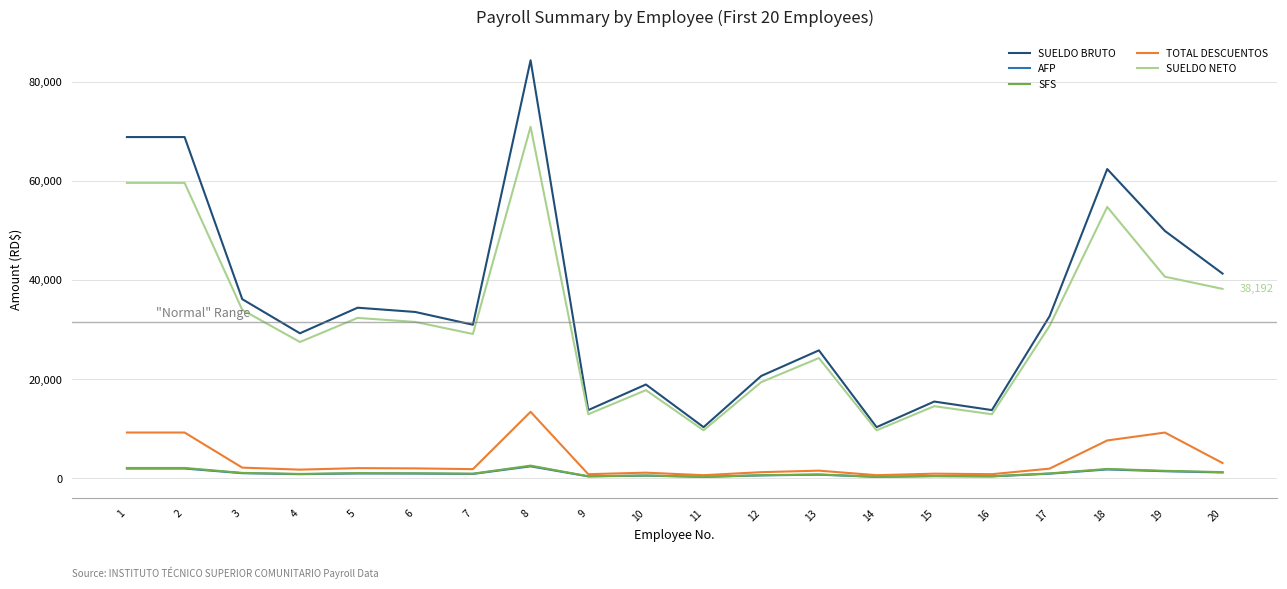

What is the difference between the maximum and minimum values in the SUELDO NETO series?

61181.3